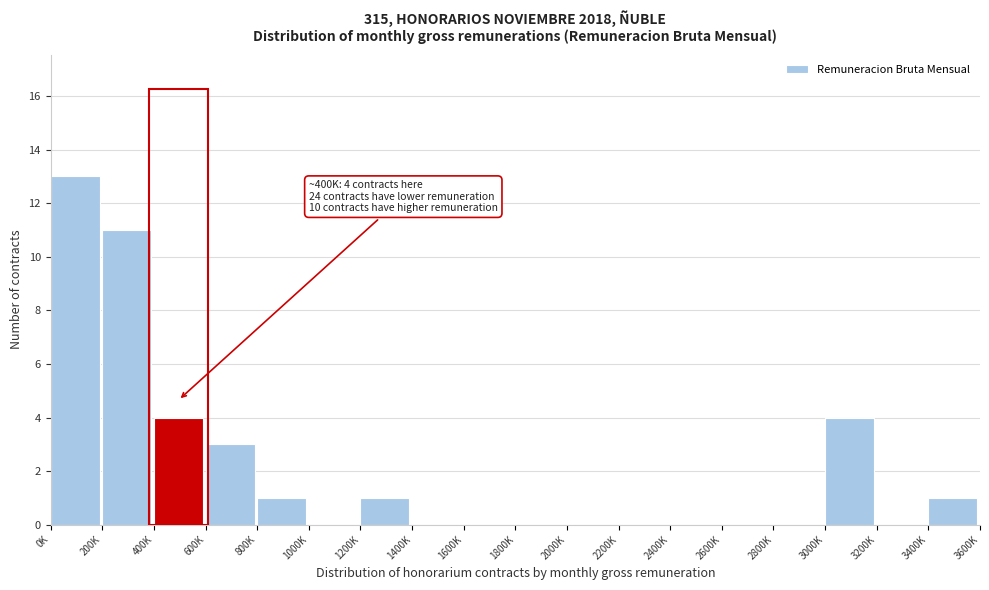

Reading left to right, list all the values displayed in this chart.

0K=13	200K=11	400K=4	600K=3	800K=1	1000K=0	1200K=1	1400K=0	1600K=0	1800K=0	2000K=0	2200K=0	2400K=0	2600K=0	2800K=0	3000K=4	3200K=0	3400K=1